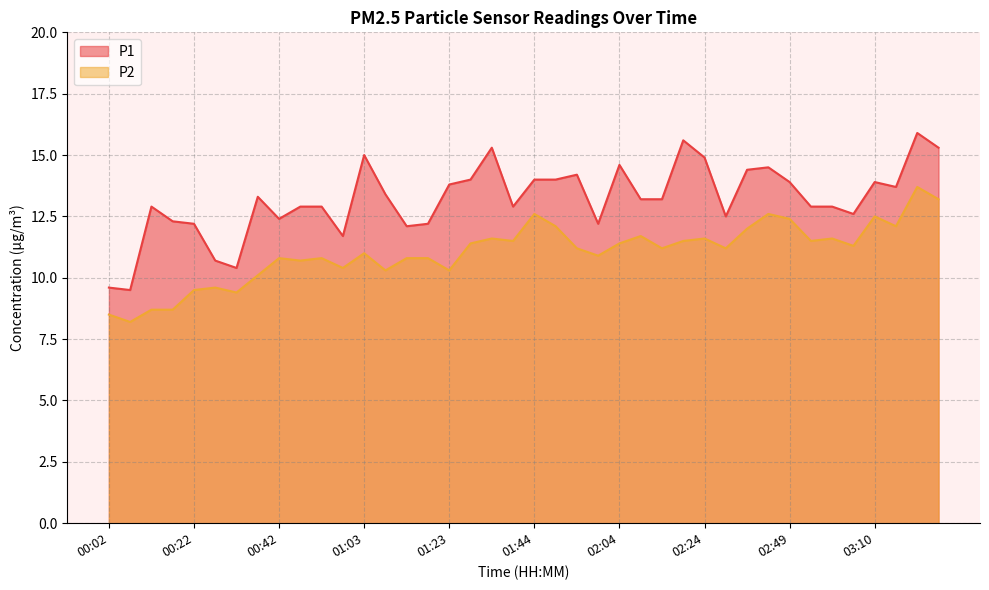

What are all the series names shown in the legend?

P1, P2